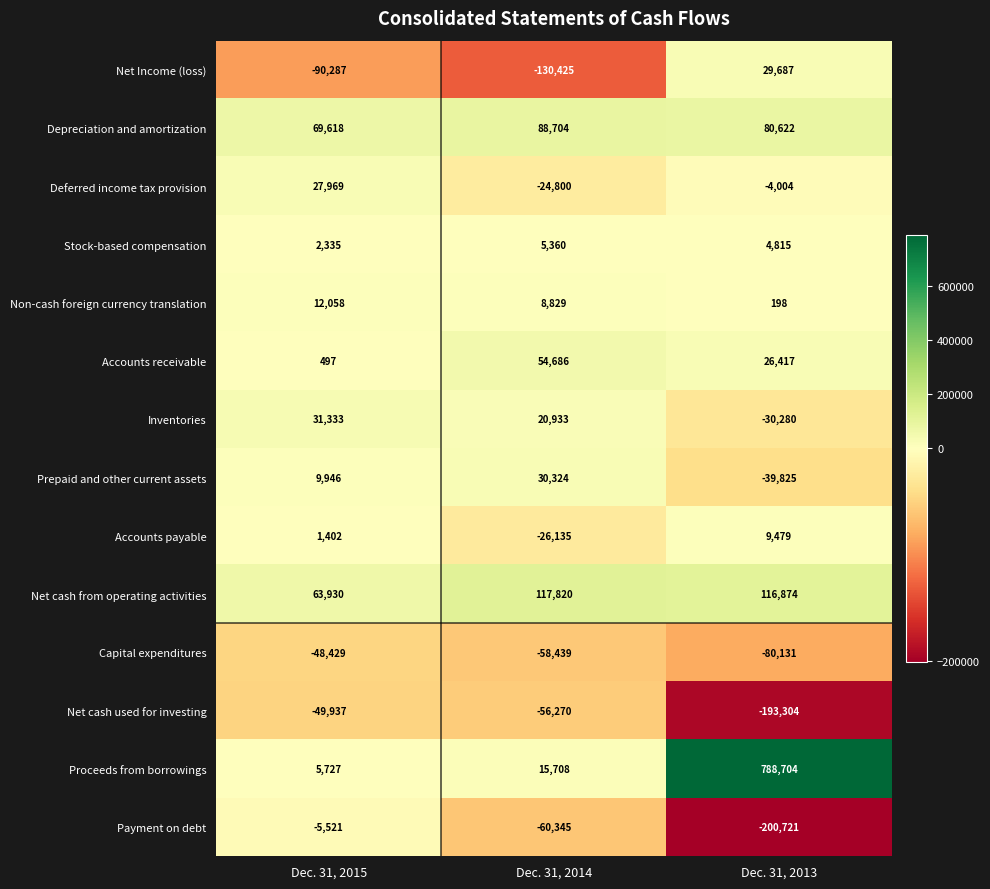

What is the difference between the Stock-based compensation values at Dec. 31, 2013 and Dec. 31, 2014?

545